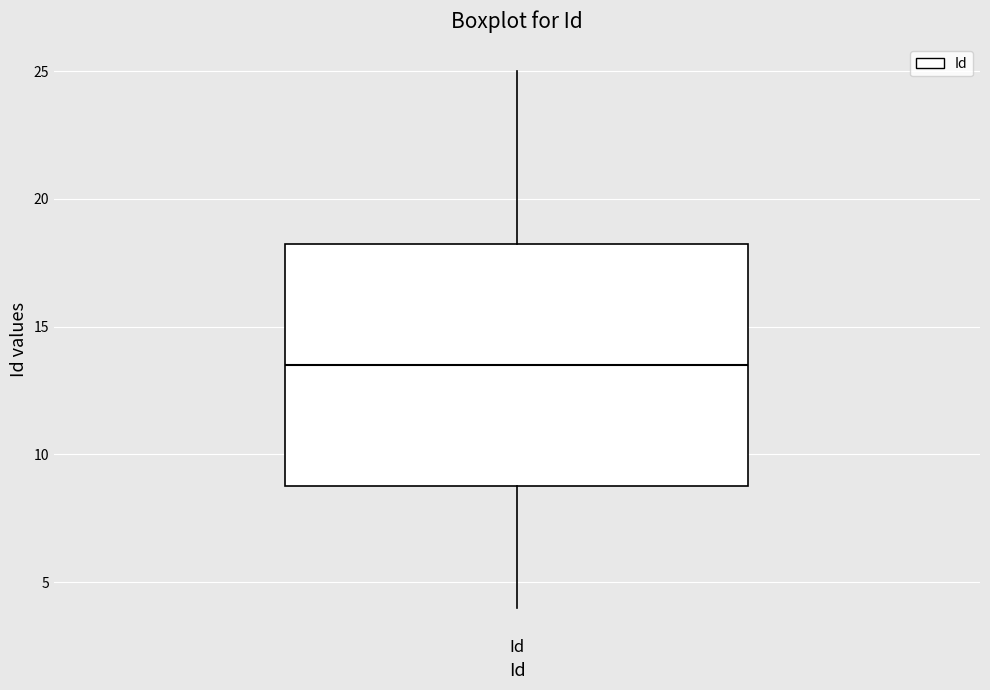

Read this box plot against the y-axis: the position of the median line, the range covered by the box, and the ends of both whiskers. The values are not printed on the chart, so give them approximately, as read against the axis.

median 13.5, box 9.0 to 18.5, whiskers 4.0 to 25.0